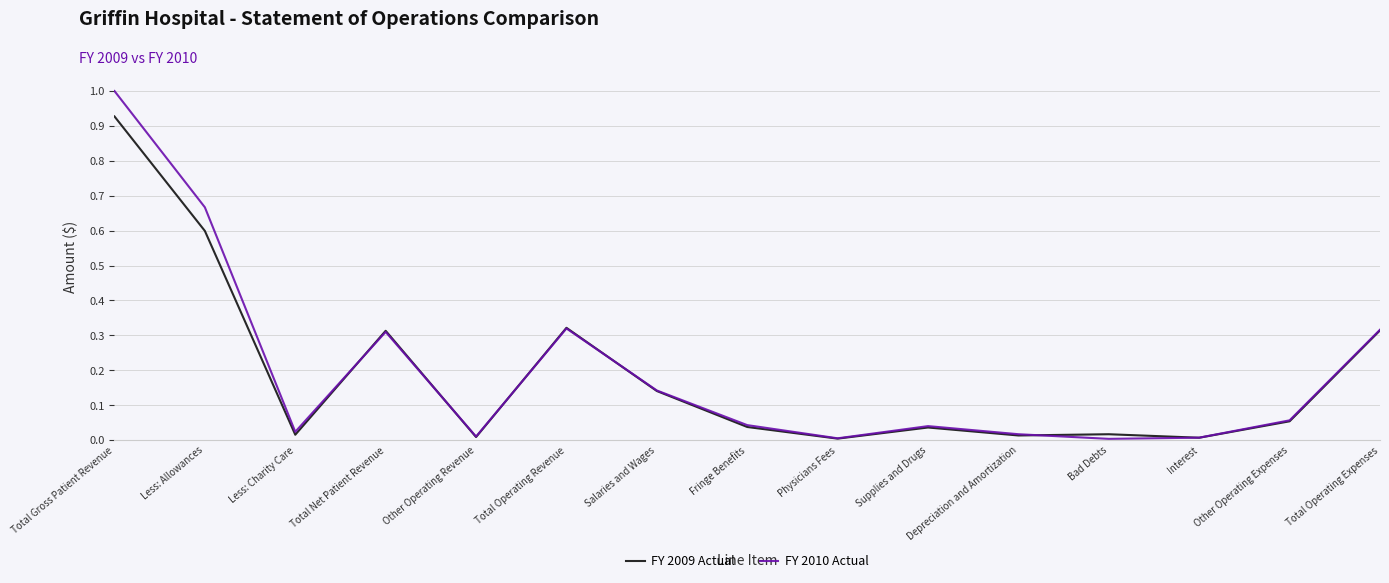

What position from the left is Fringe Benefits?

8